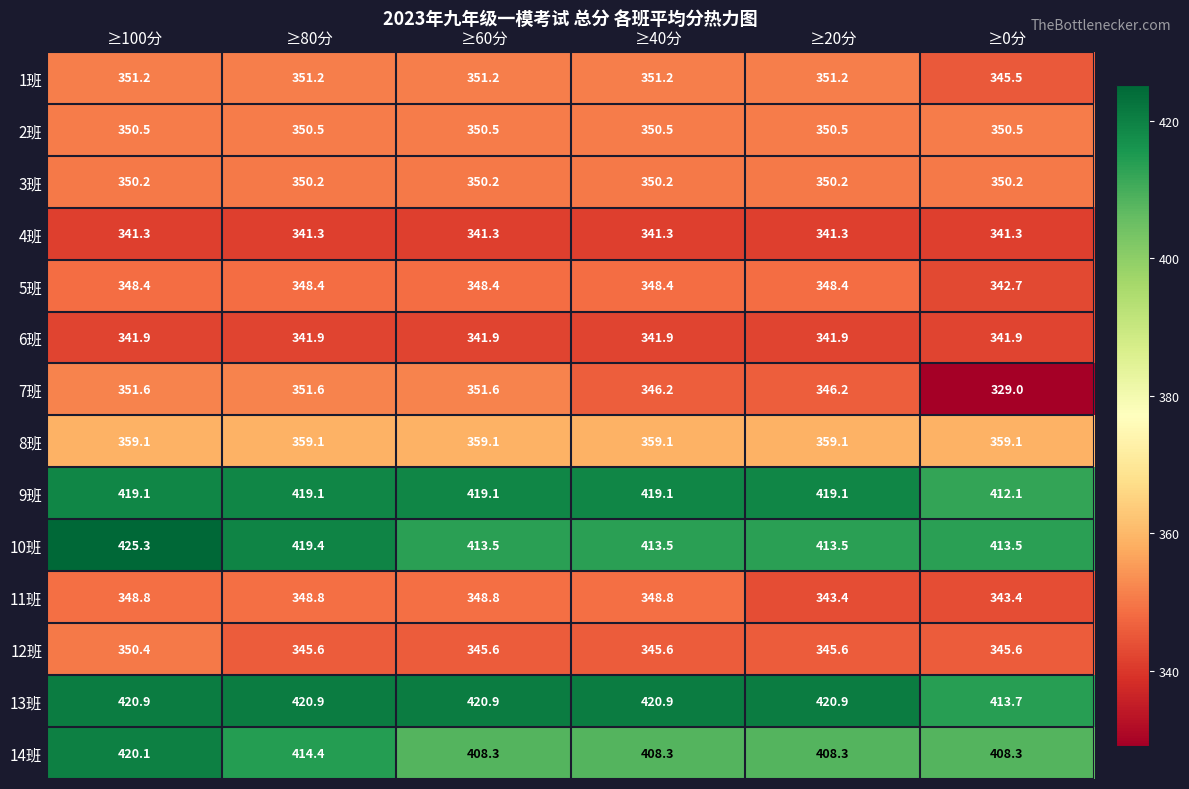

What is the difference between the maximum and minimum values in the 12班 series?

4.8